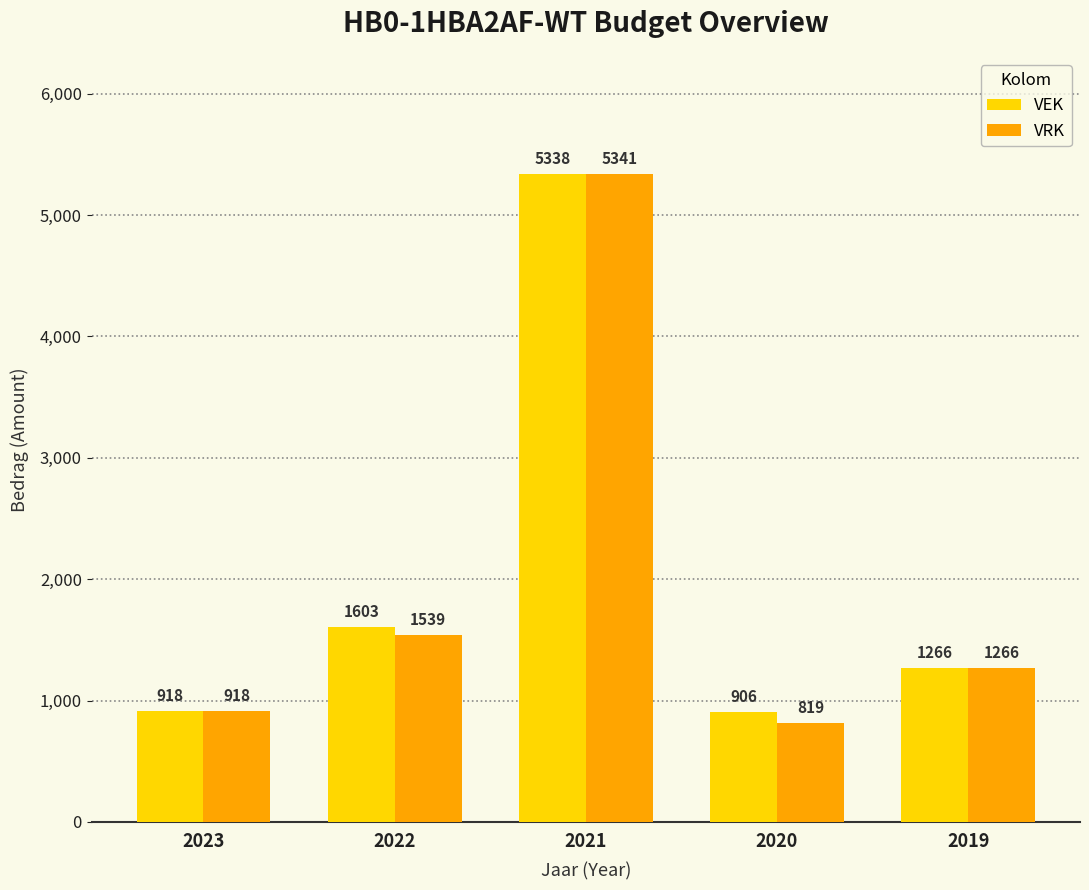

What is the approximate value of VEK at 2020, to the nearest 10?

910